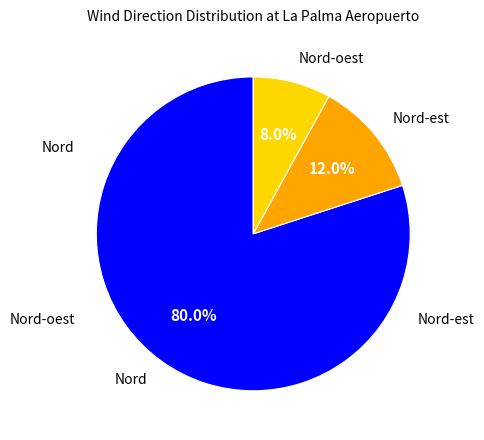

Is there any slice that represents more than half of the pie?

Yes